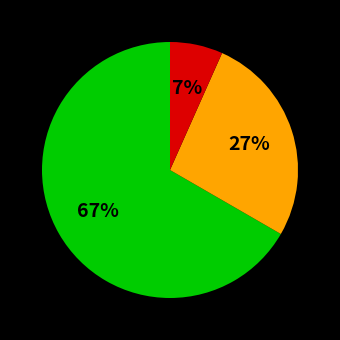

Is there a majority slice in this chart?

Yes